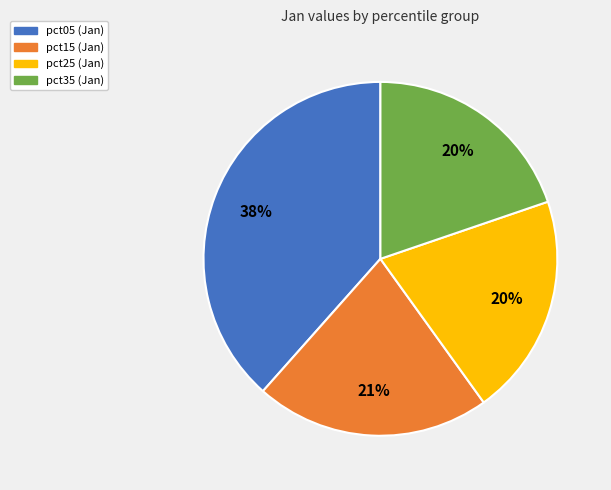

Count the number of slices in the pie.

4